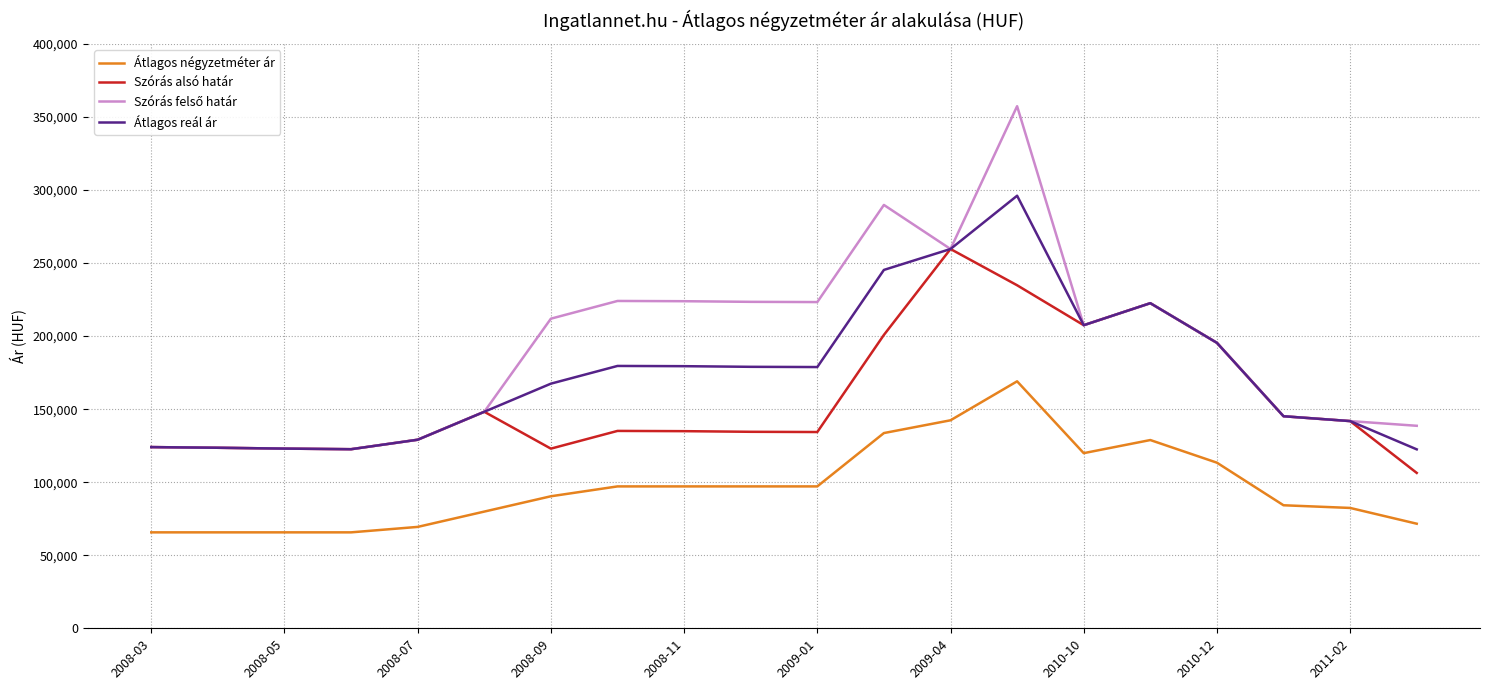

What is the greatest value displayed?

357367